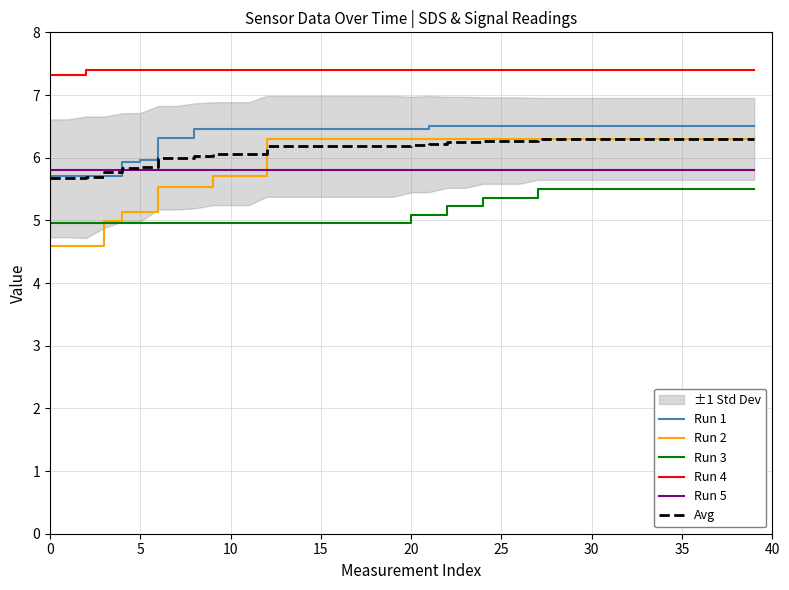

Which series has the largest range (max minus min)?

Run 2